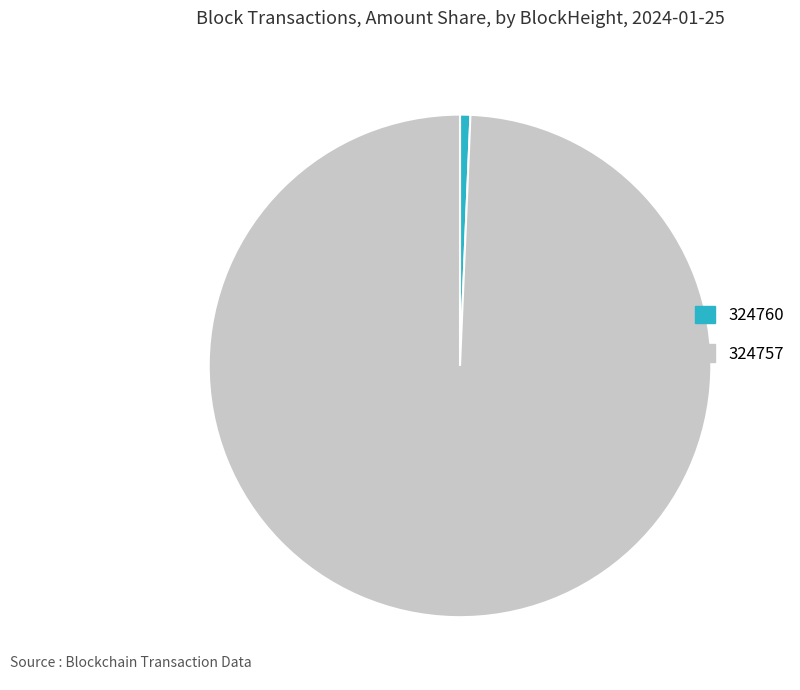

Which slice is the largest?

324757